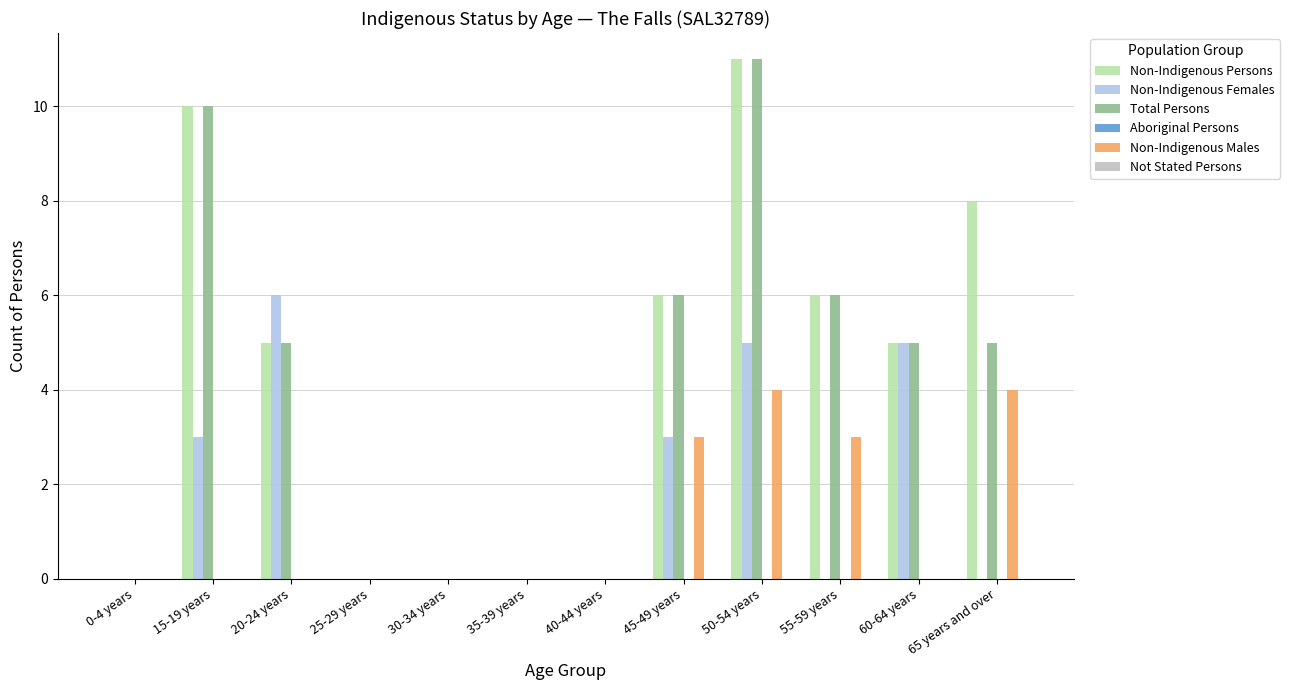

The value of Total Persons at 55-59 years is 6. True or false?

True